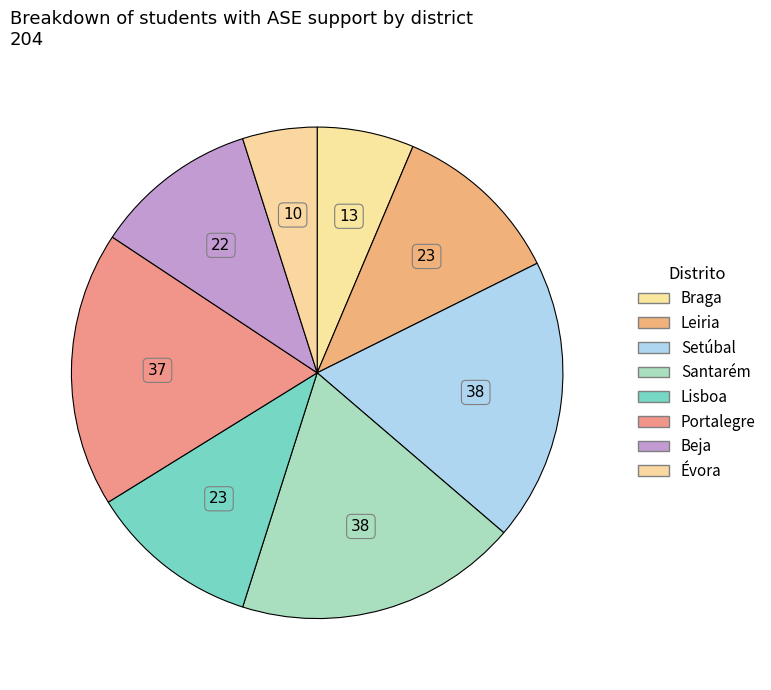

Count the number of slices in the pie.

8